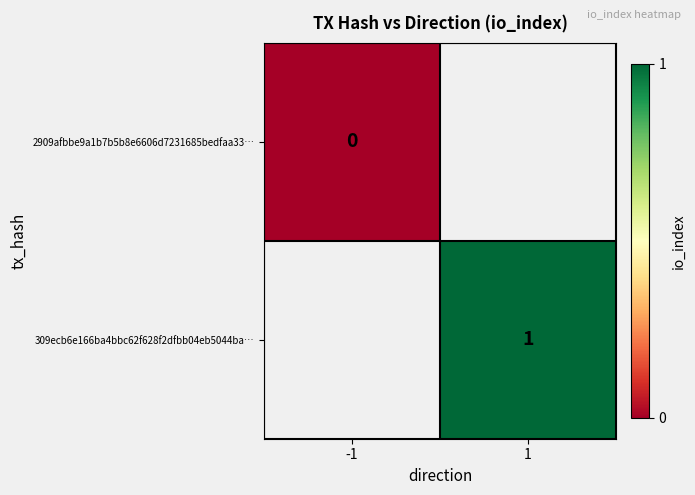

Is the value of 2909afbbe9a1b7b5b8e6606d7231685bedfaa33… at -1 greater than the value of 309ecb6e166ba4bbc62f628f2dfbb04eb5044ba… at 1?

No